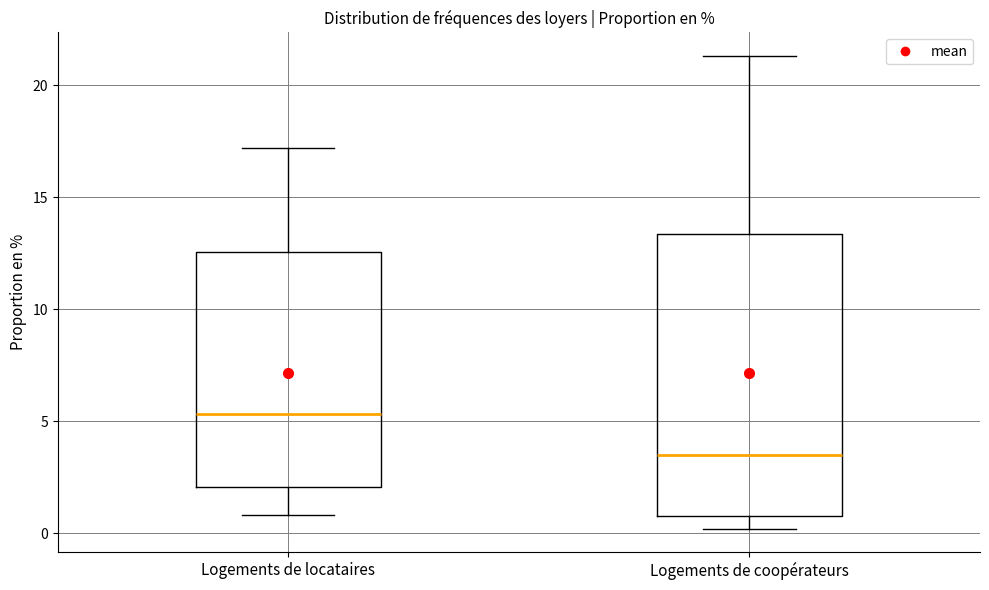

Where does the median line of the box for Logements de locataires sit on the y-axis? The values are not printed on the chart, so give them approximately, as read against the axis.

5.5